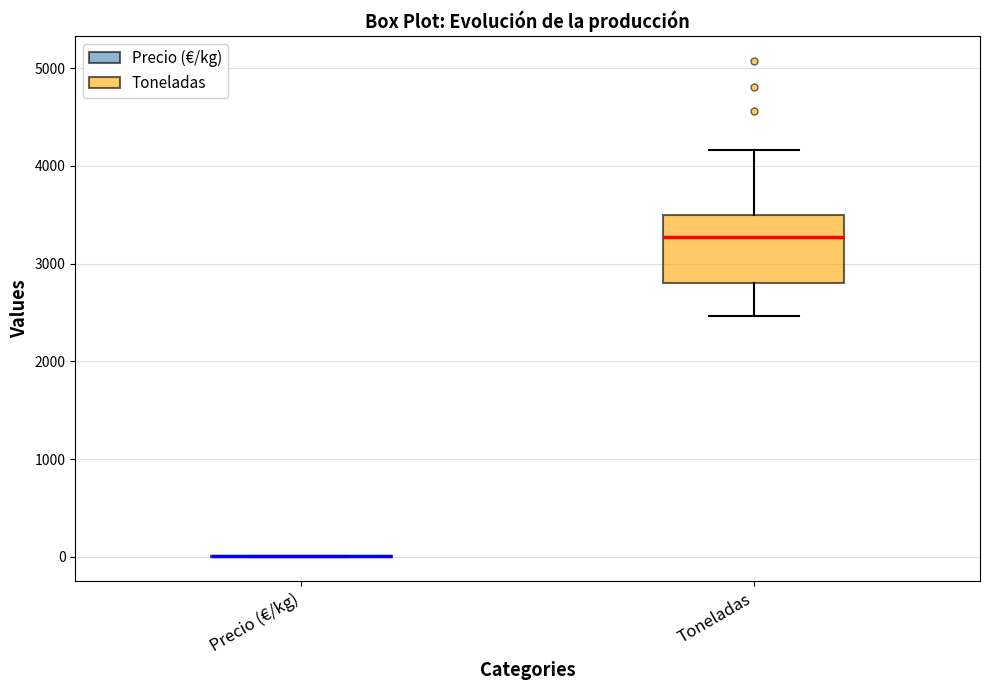

Comparing the boxes themselves (not the whiskers), which one is the tallest?

Toneladas